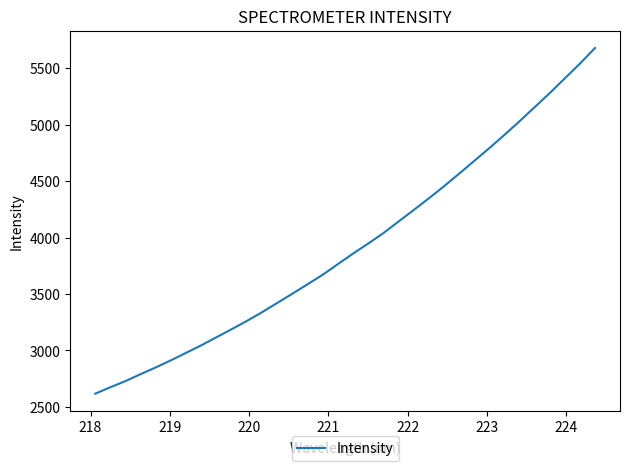

What is the difference between the maximum and minimum values?

3062.2